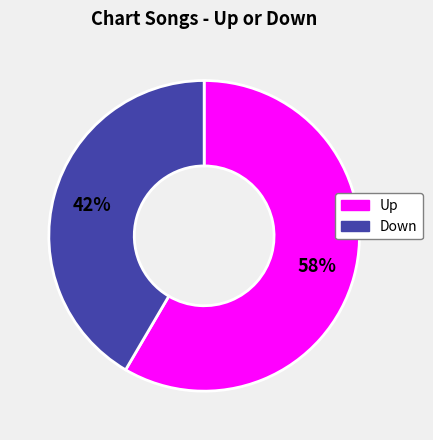

Between Down and Up, which is larger?

Up